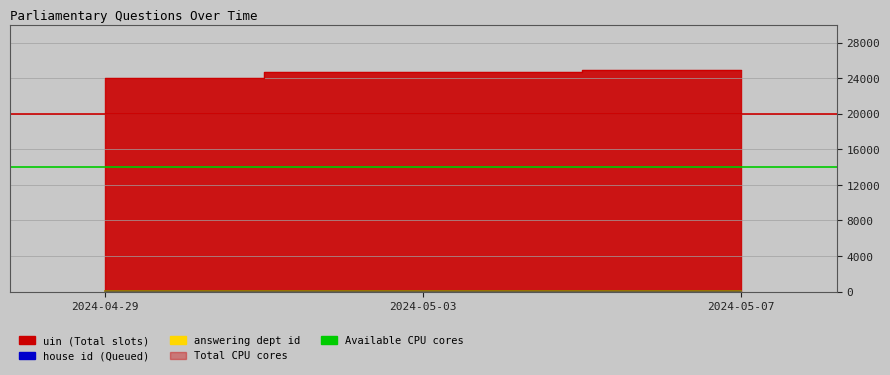

What is the sum of all uin values?

73700